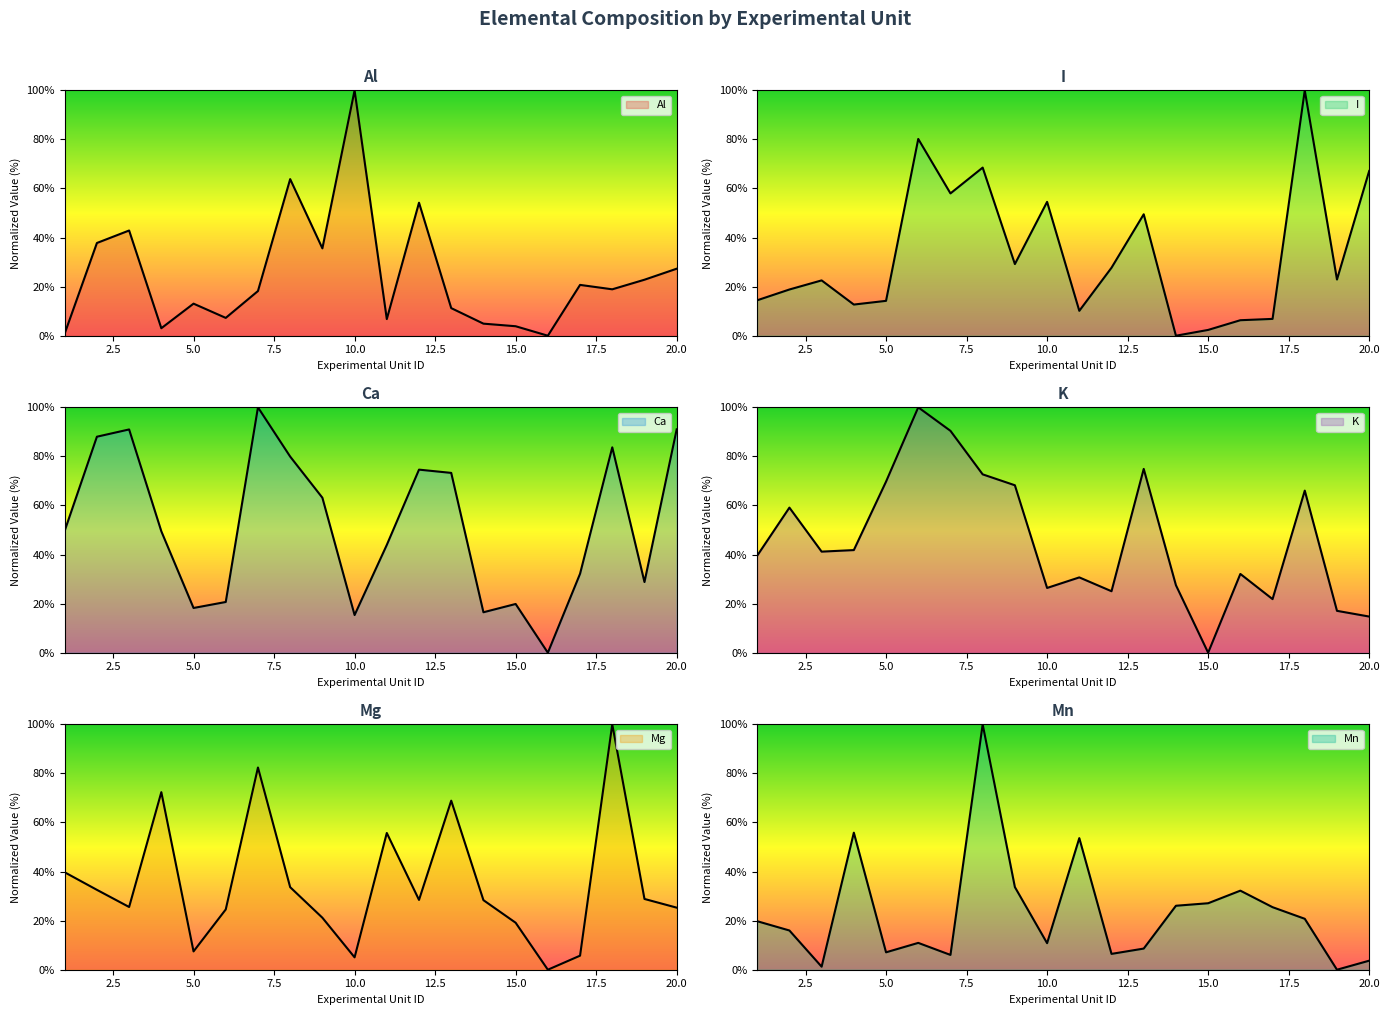

What are all the series names shown in the legend?

Al, I, Ca, K, Mg, Mn